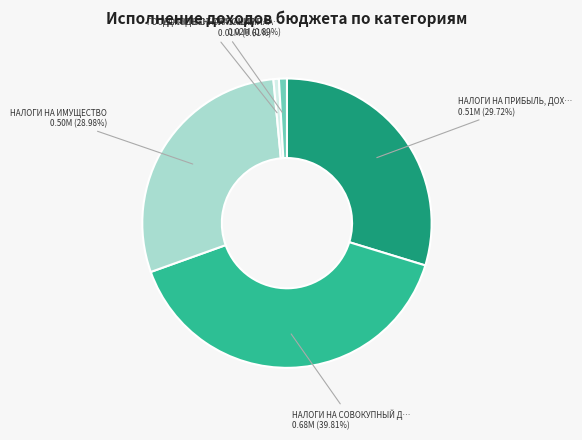

Is there any slice that represents more than half of the pie?

No